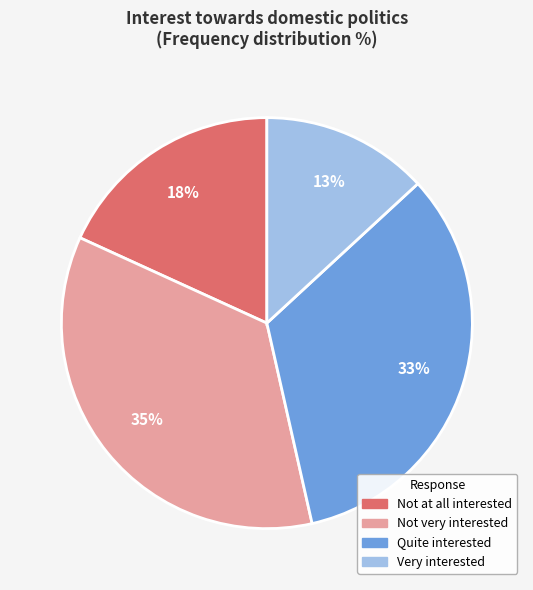

Does any single category account for the majority?

No